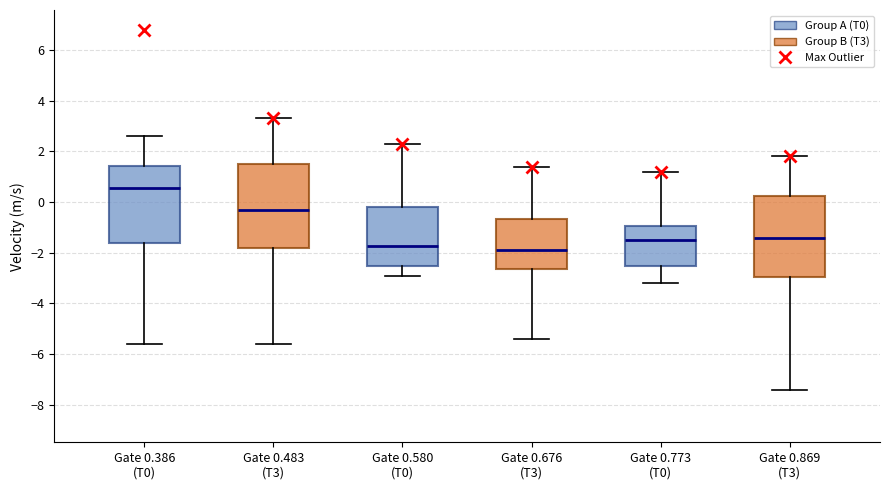

Which box's median line is the highest?

Gate 0.386 (T0)